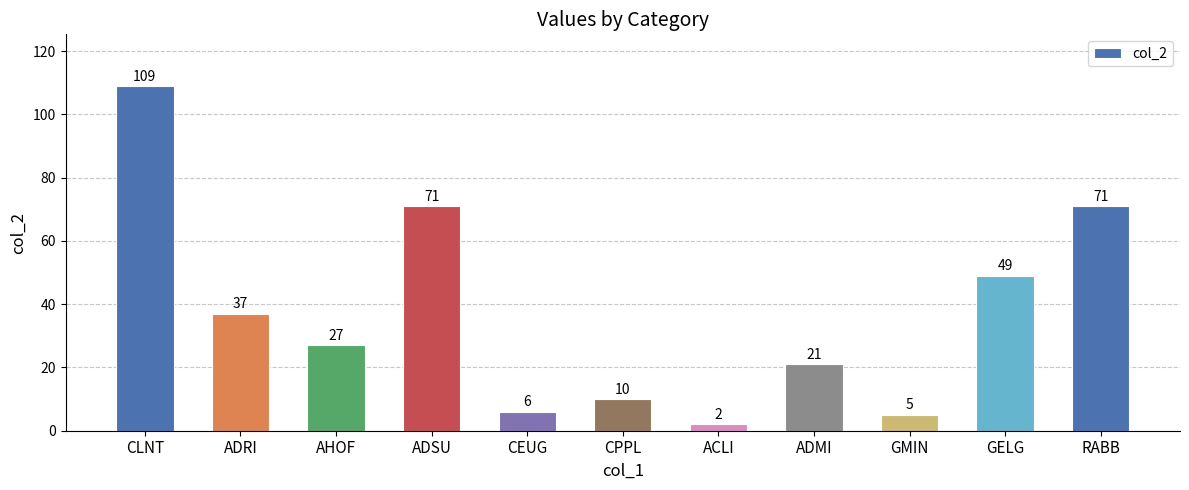

What is the label of the 4th bar from the right?

ADMI